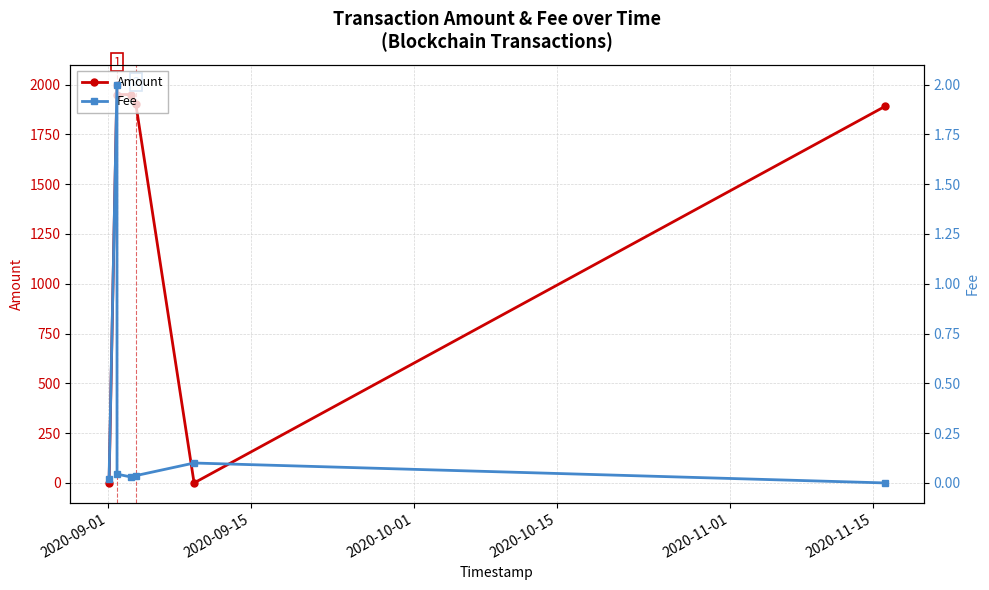

What is the label of the 6th point from the left?

2020-11-15